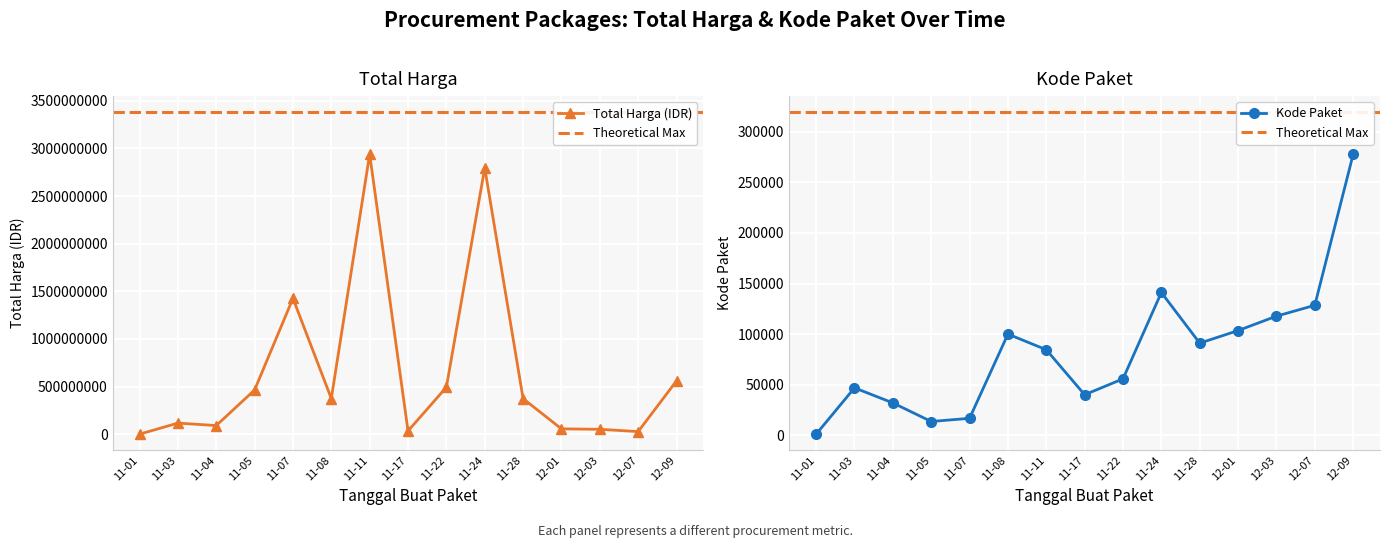

What is the sum of the Kode Paket values at 12-03 and 11-17?

157895